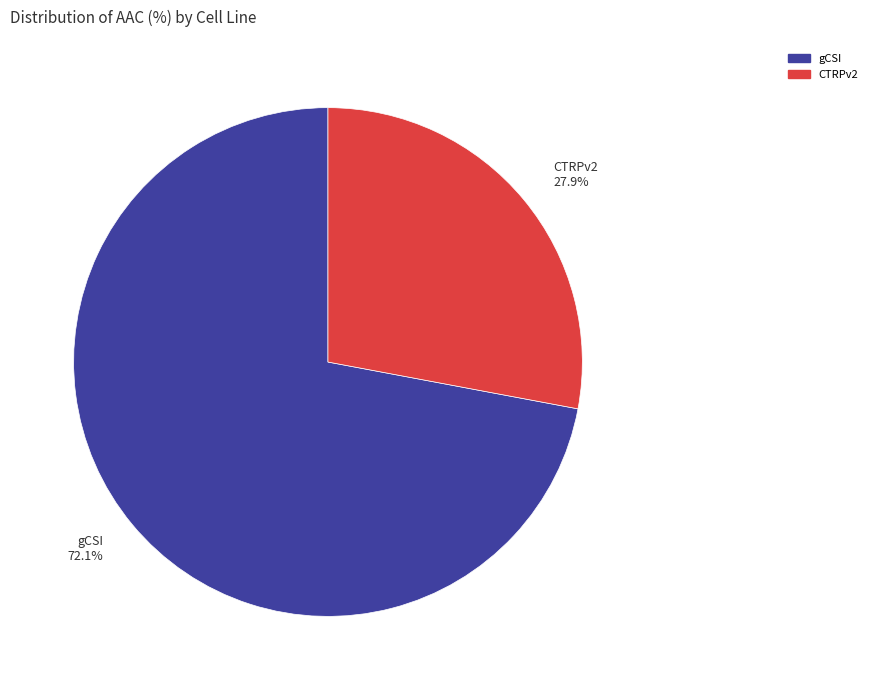

True or false: gCSI accounts for 72% of the total.

True